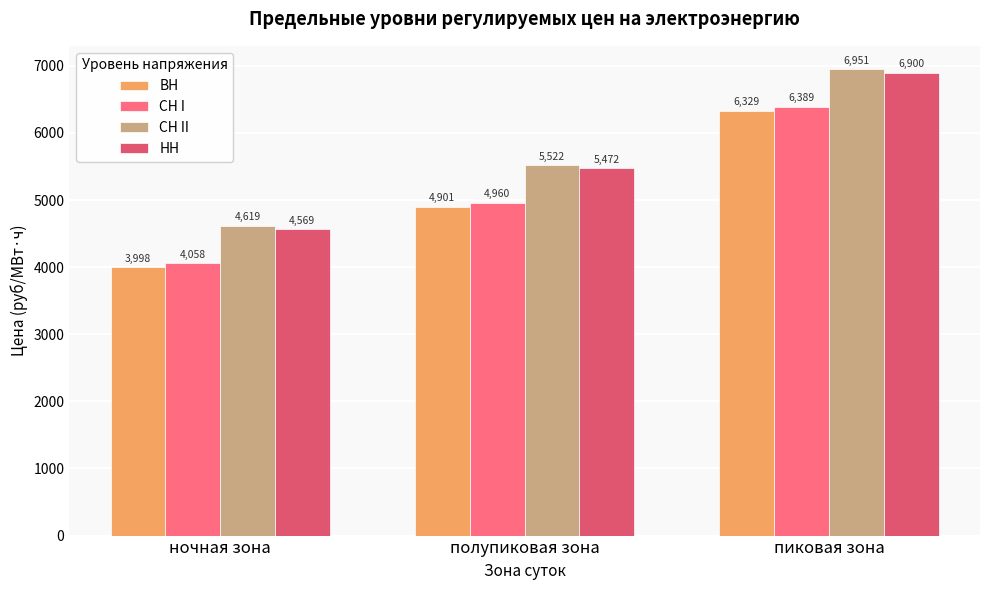

Which label corresponds to the largest value in the chart?

пиковая зона